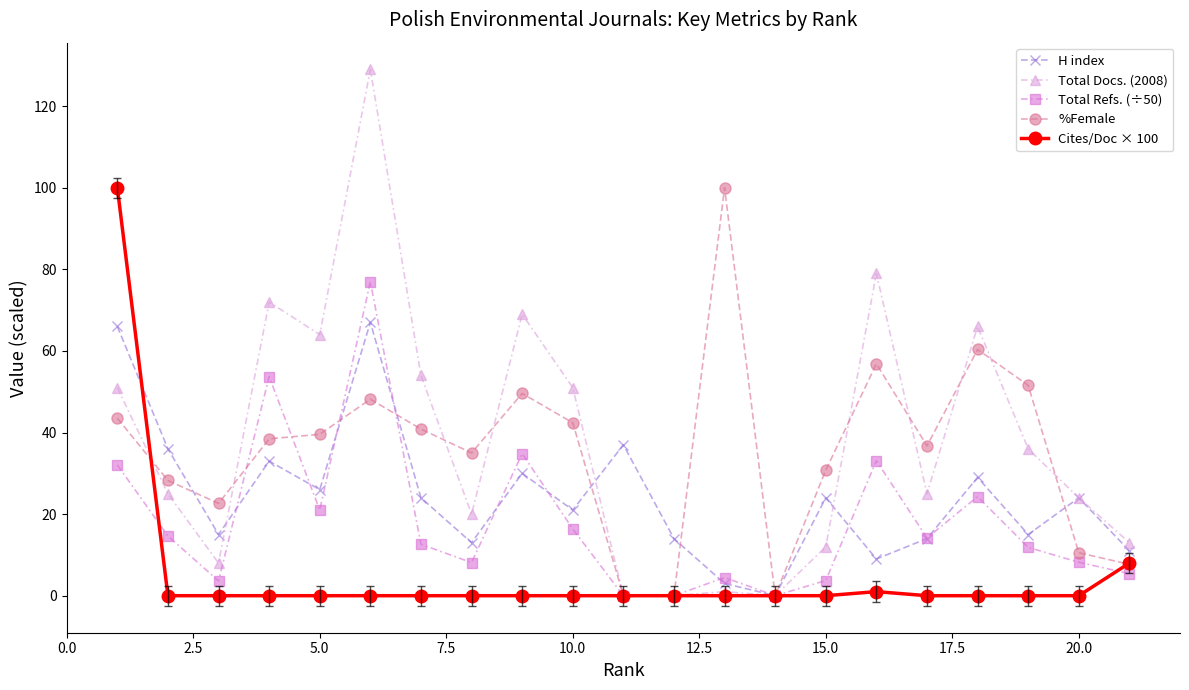

What is the highest value of the %Female series?

100.0